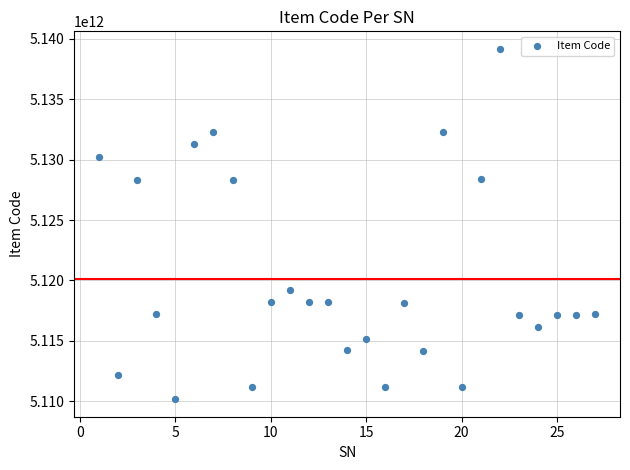

What is the range of X values (max minus min)?

26